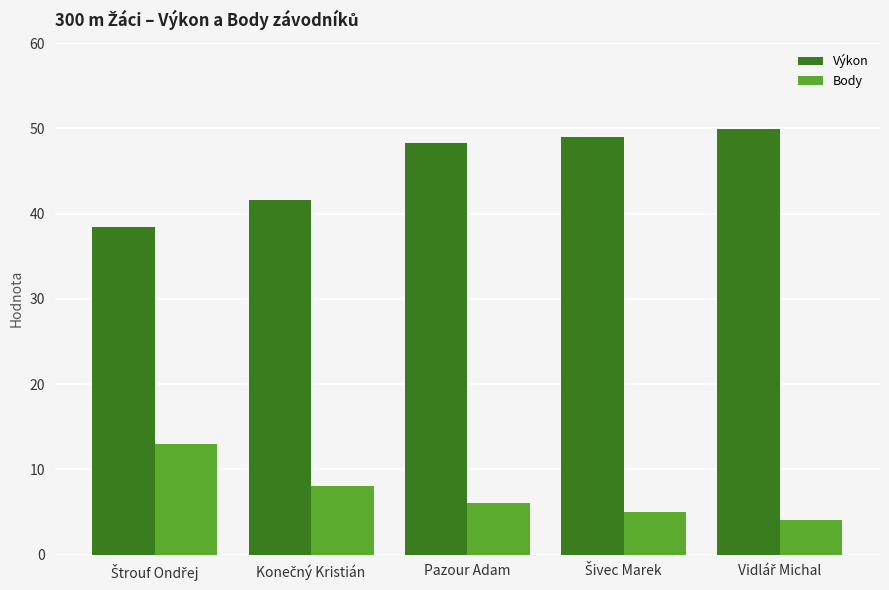

What is the minimum value for Výkon?

38.5